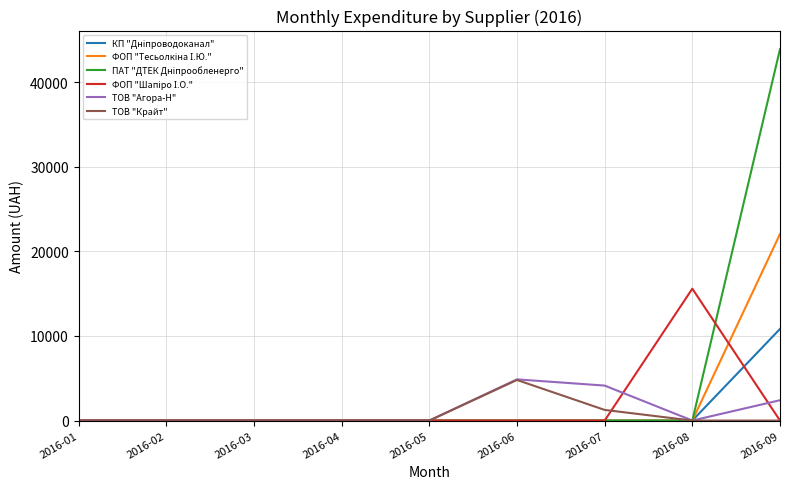

Between 2016-02 and 2016-07, which series saw the biggest shift?

ТОВ "Агора-Н"